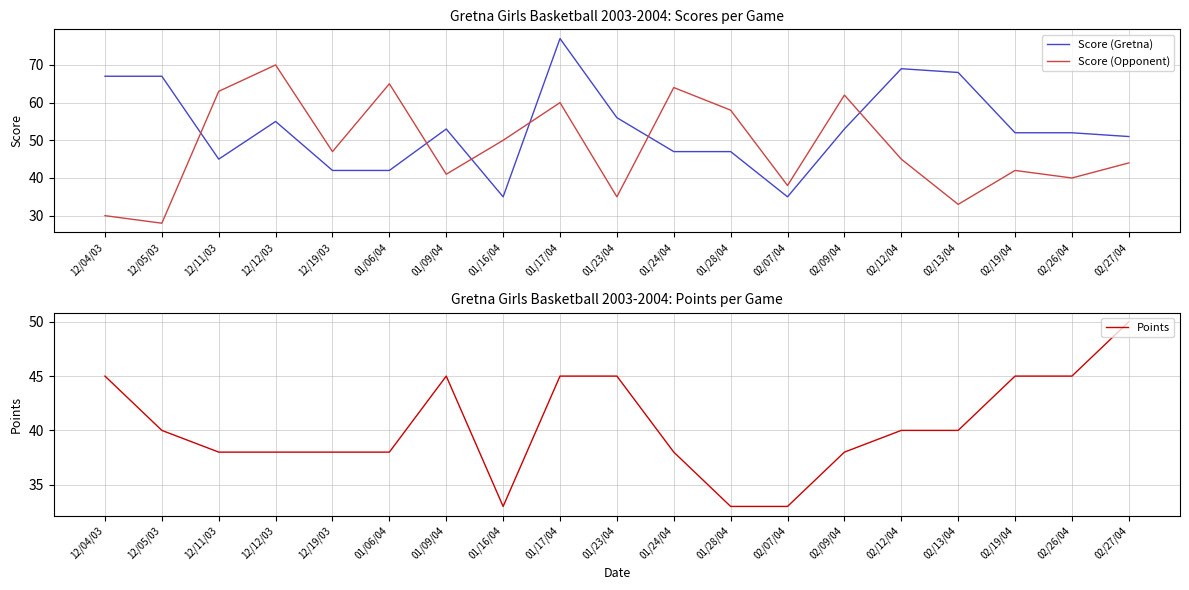

Between which two adjacent categories do Score (Gretna) and Score (Opponent) first intersect?

12/05/03 and 12/11/03